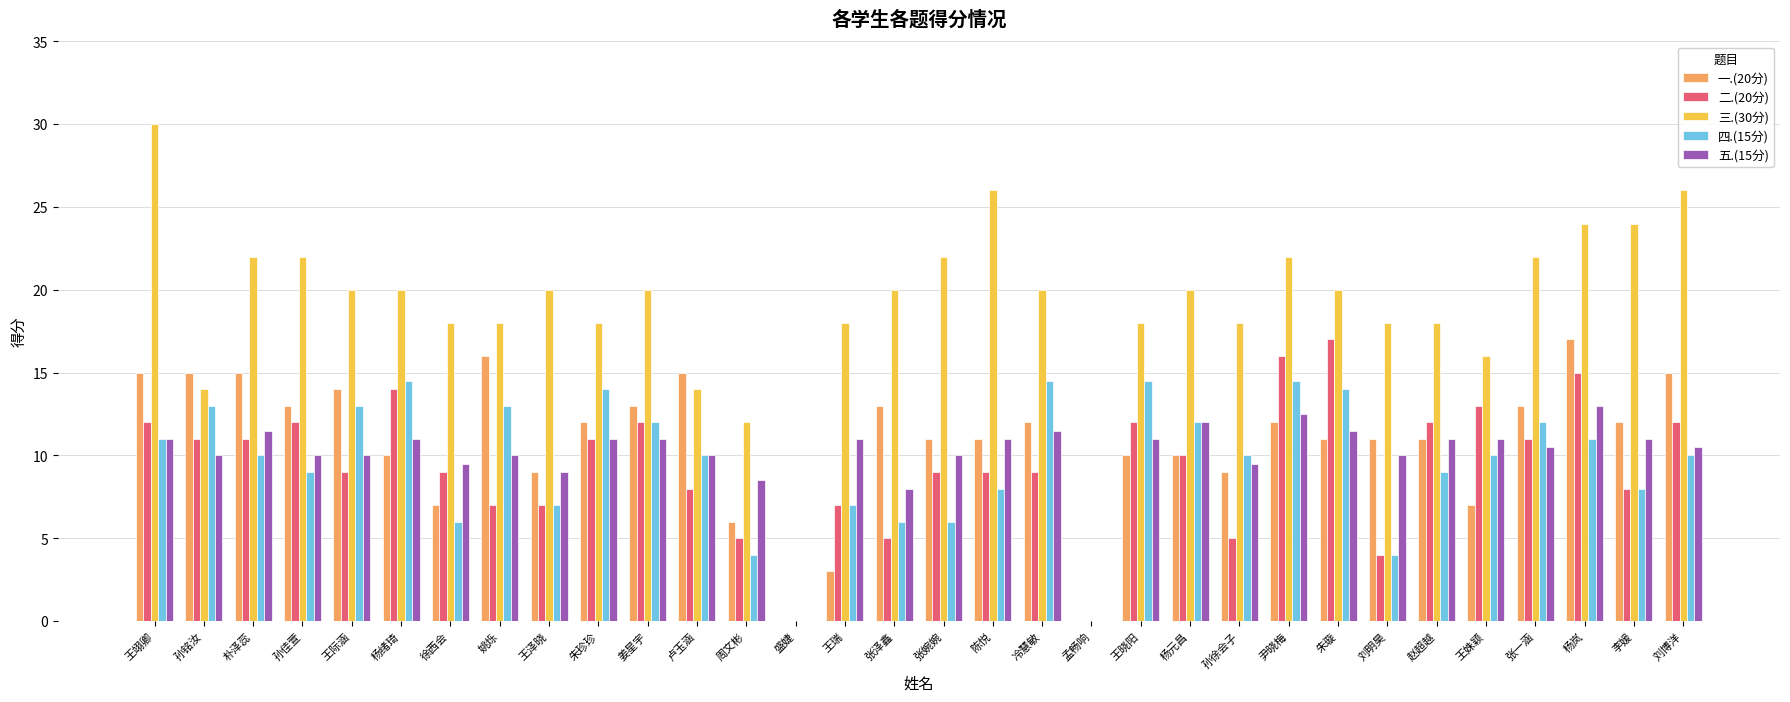

What is the maximum value shown in the chart?

30.0